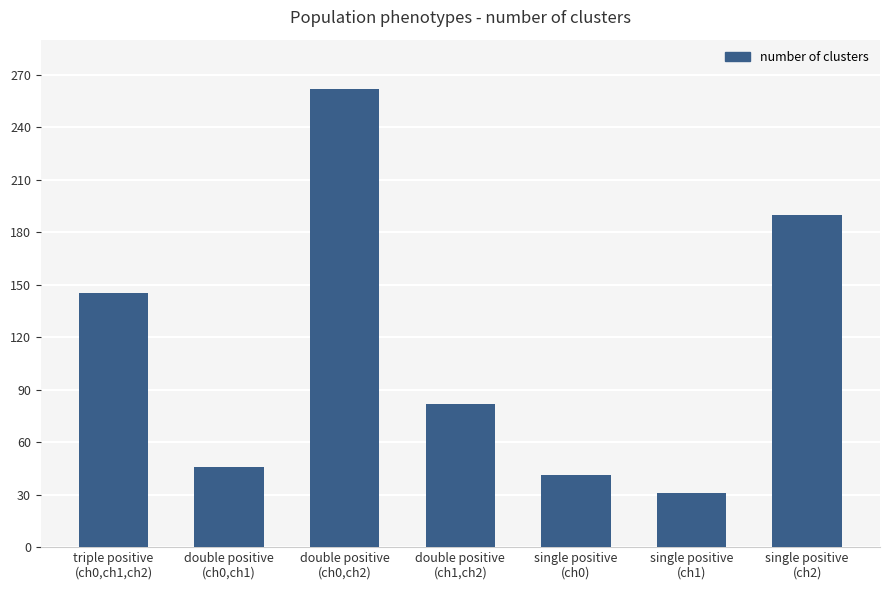

The value at single positive
(ch0) is 41. True or false?

True